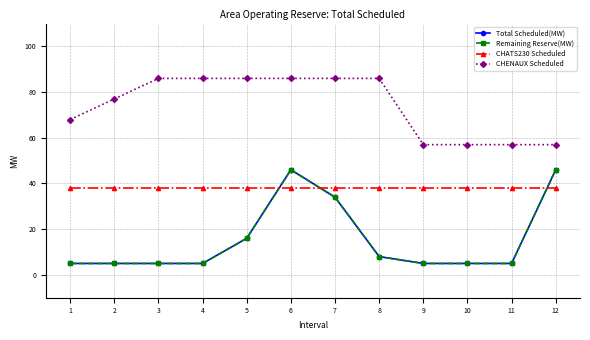

What is the difference between the second highest and minimum values in the Remaining Reserve(MW) series?

41